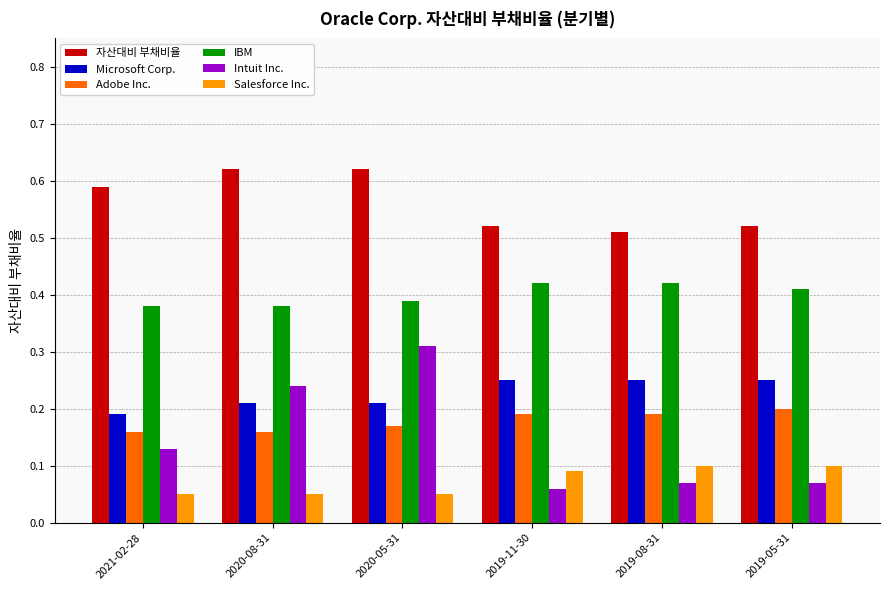

Rank the series by their maximum value, from highest to lowest.

자산대비 부채비율, IBM, Intuit Inc., Microsoft Corp., Adobe Inc., Salesforce Inc.